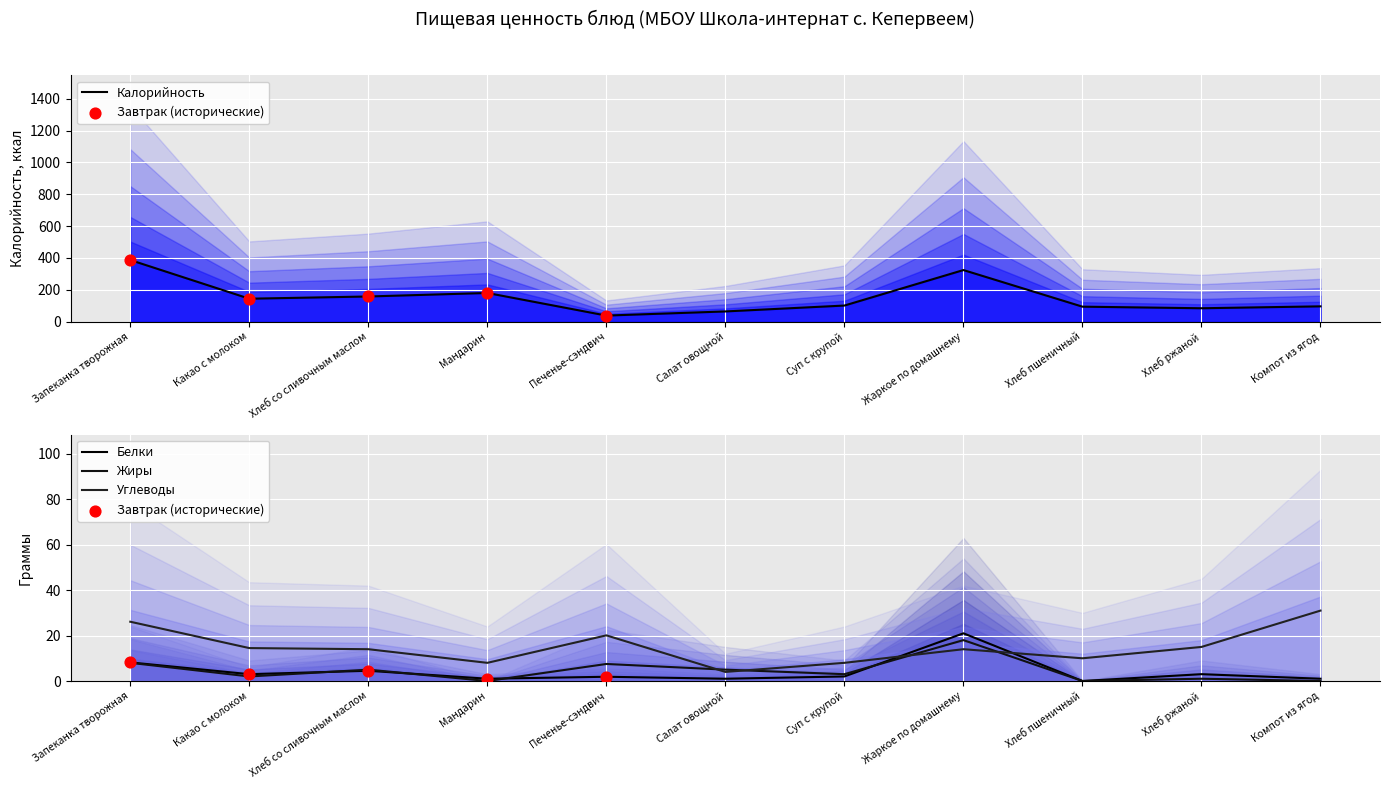

At which category is the sum across all series the highest?

Запеканка творожная